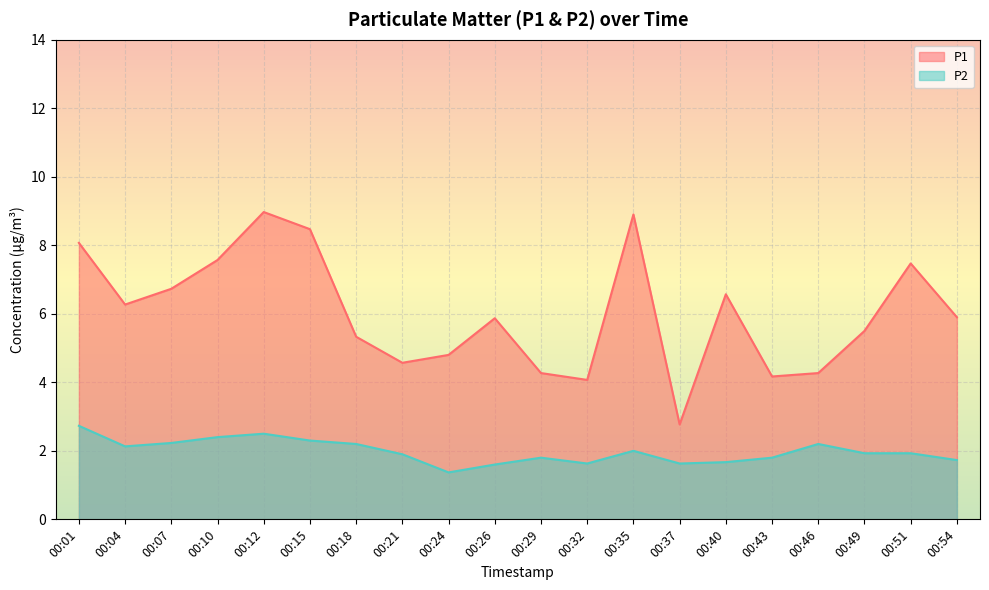

True or false: P2 and P1 intersect in this chart.

False